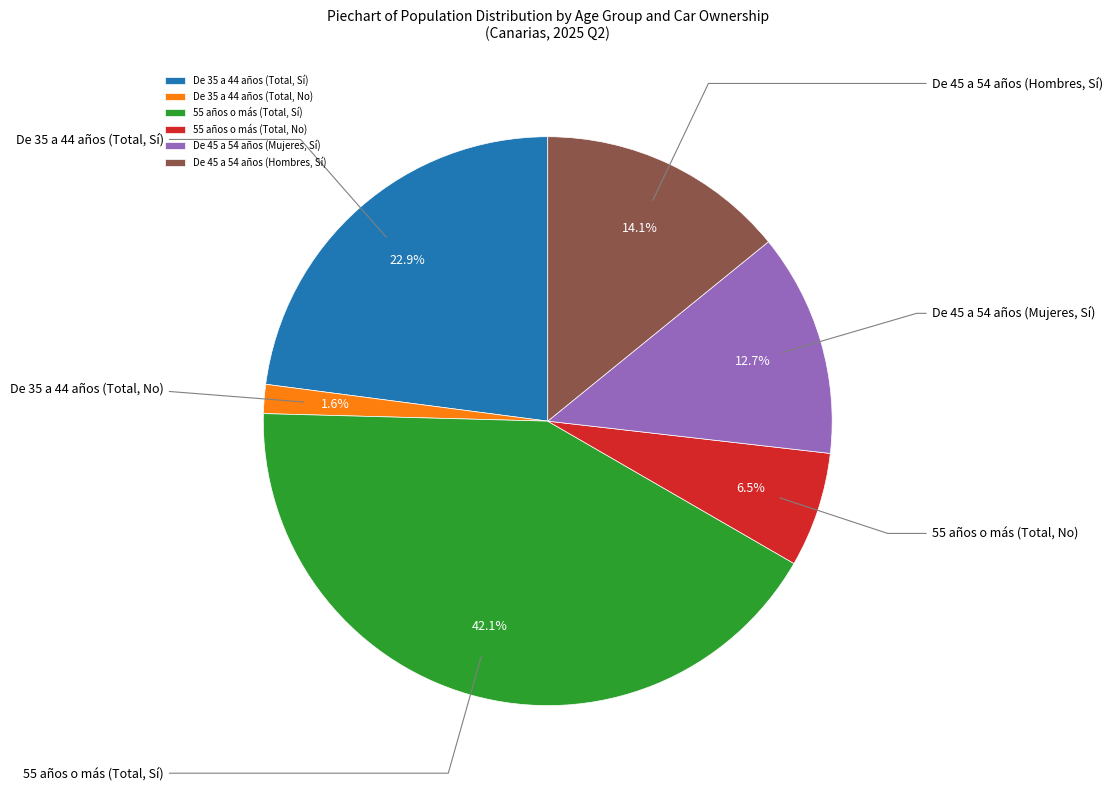

To the nearest percent, what is the difference between the De 45 a 54 años (Mujeres, Sí) and De 35 a 44 años (Total, No) slice percentages?

11%